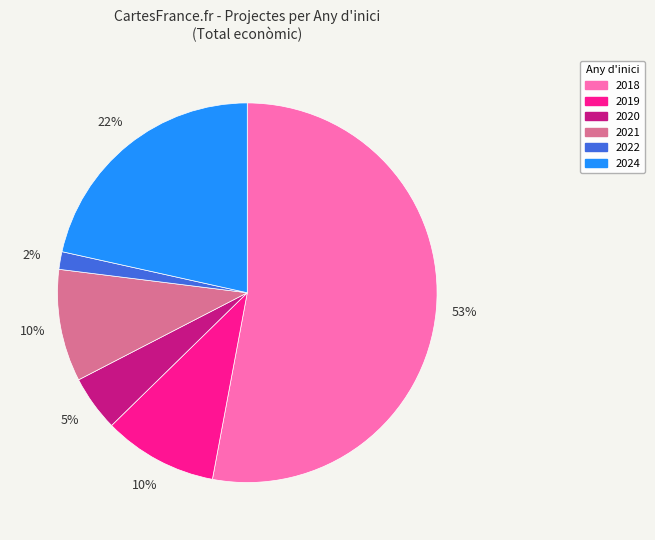

To the nearest percent, what is the average slice percentage?

17%